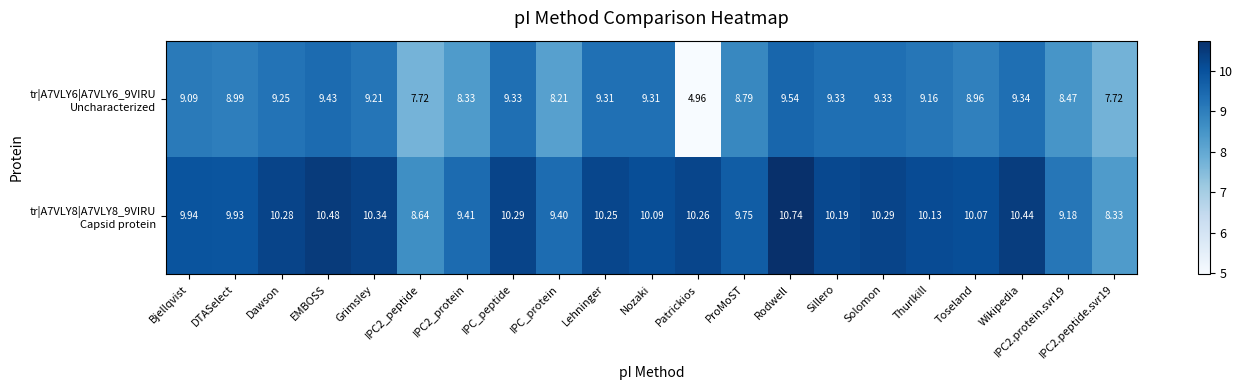

At which category is the sum across all series the highest?

Rodwell